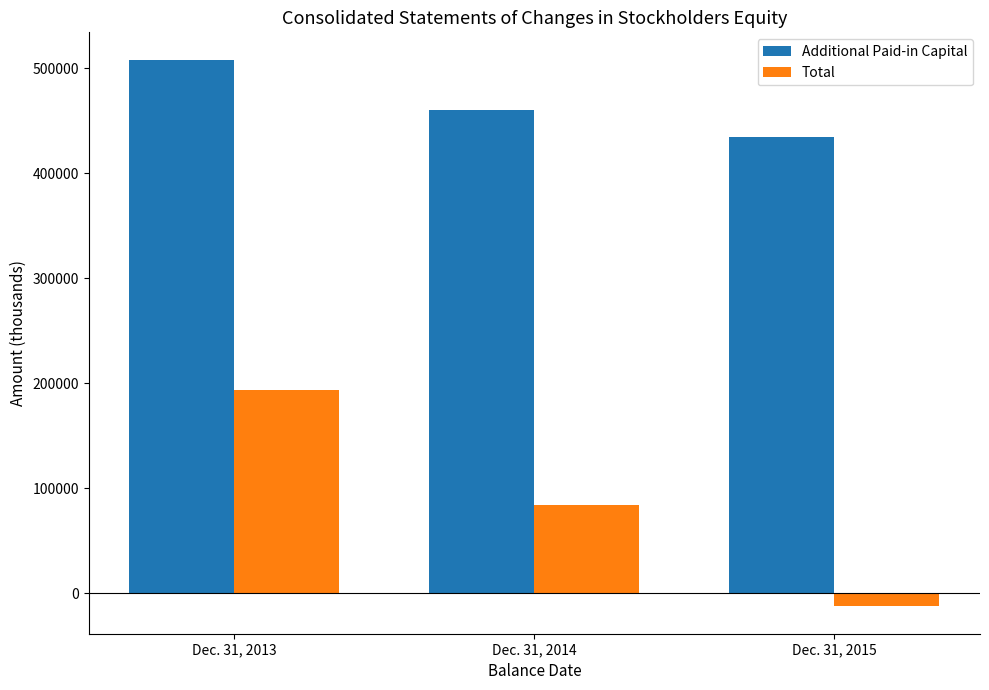

What is the difference between the highest and lowest values at Dec. 31, 2014?

376782